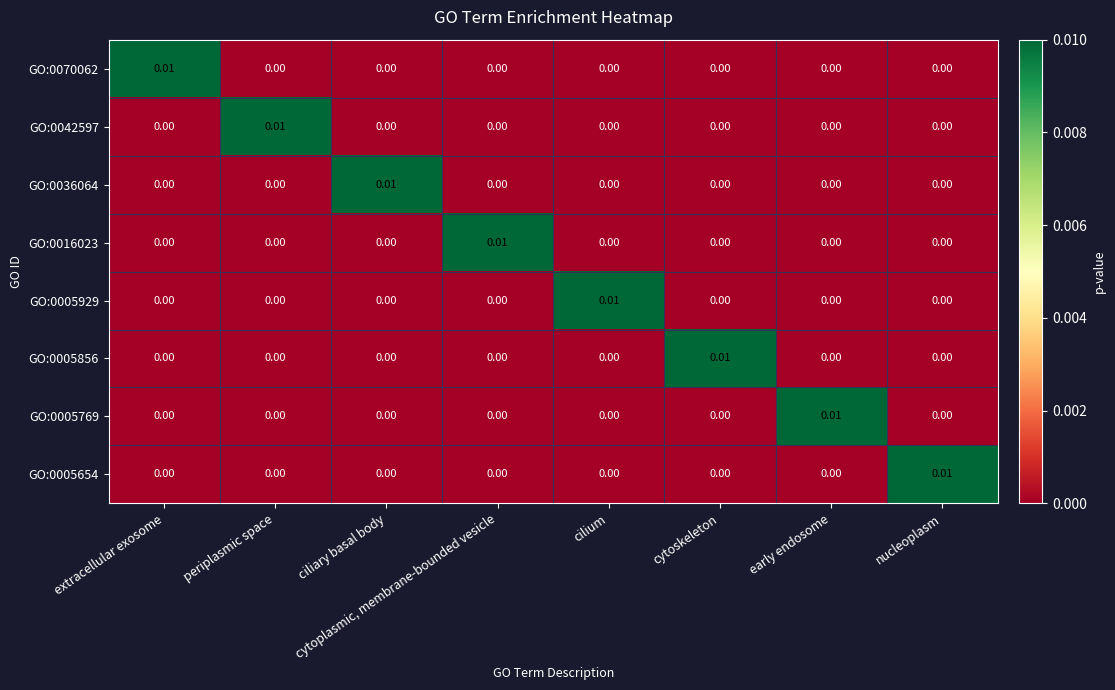

Which category has the highest value in the GO:0016023 series?

cytoplasmic, membrane-bounded vesicle